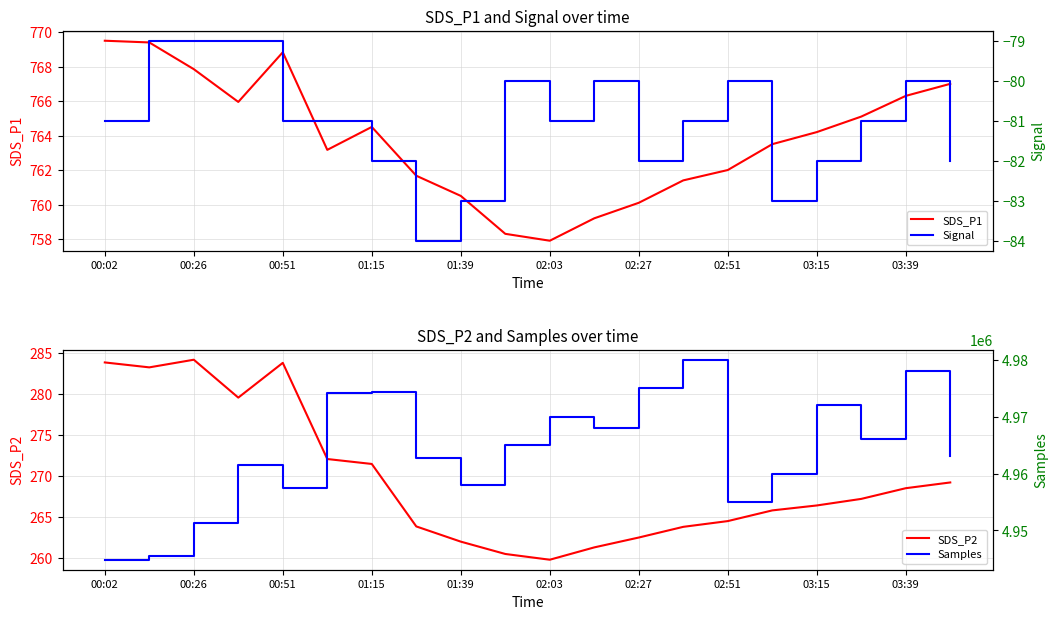

Does the chart have visible grid lines?

Yes